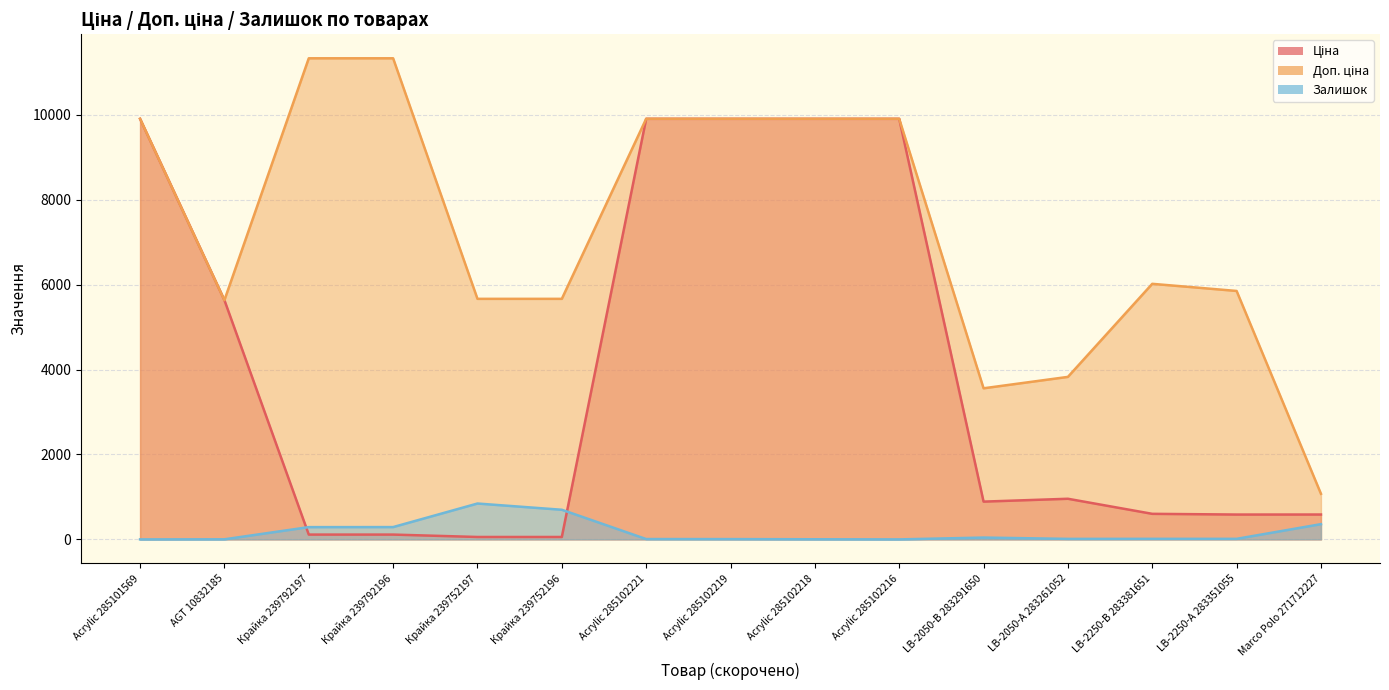

What is the difference between the maximum and minimum values in the Ціна series?

9851.8